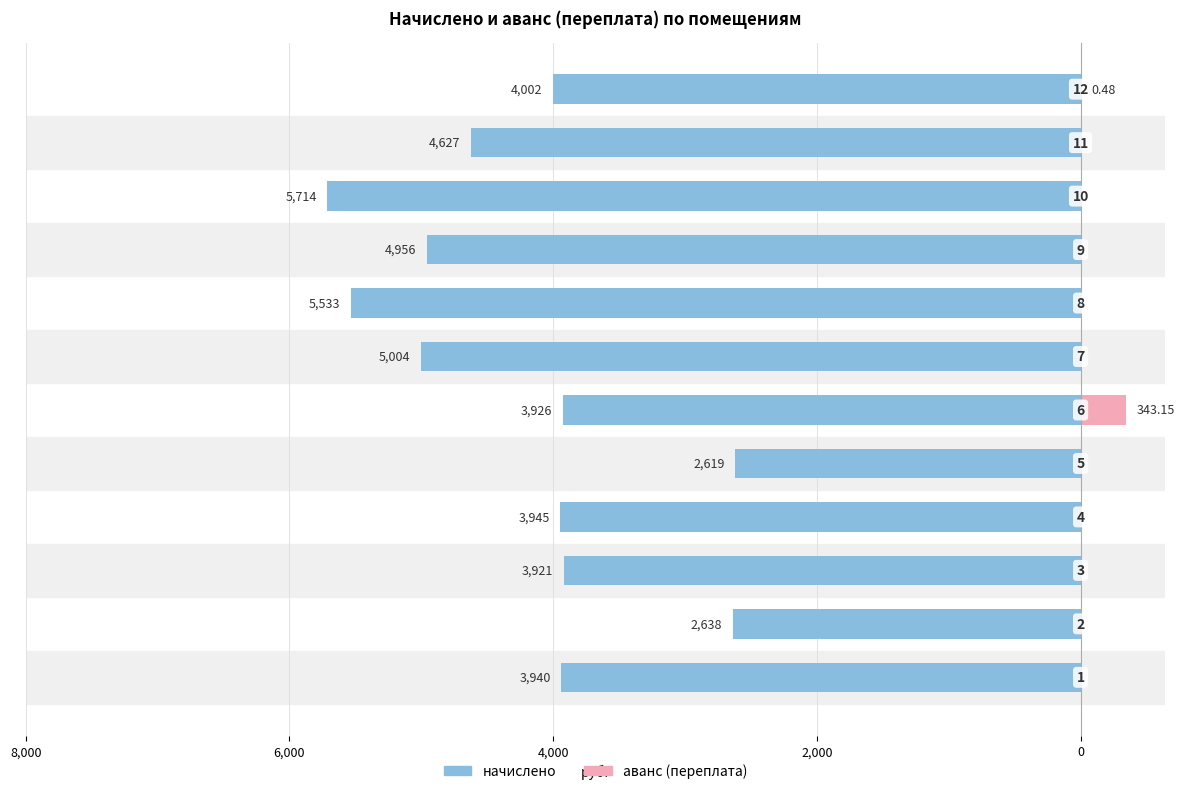

The value of начислено at 2,000 is -1969.5. True or false?

False